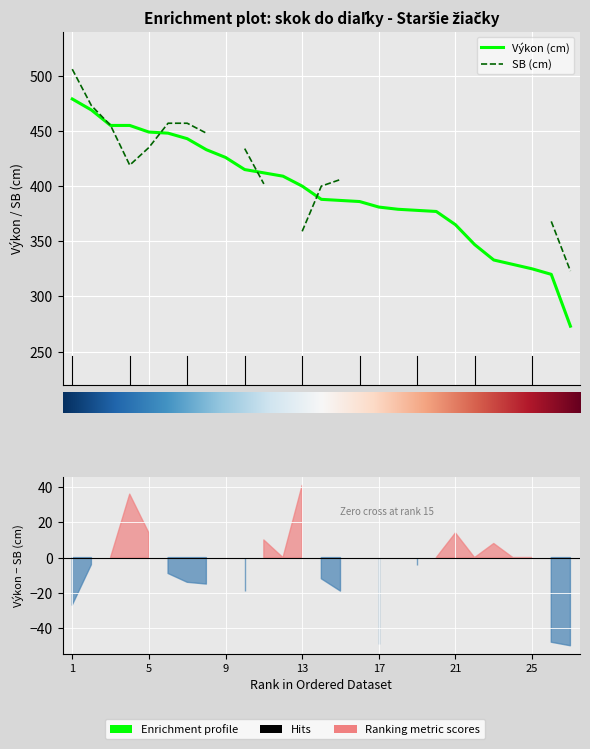

What is the smallest value displayed?

273.0